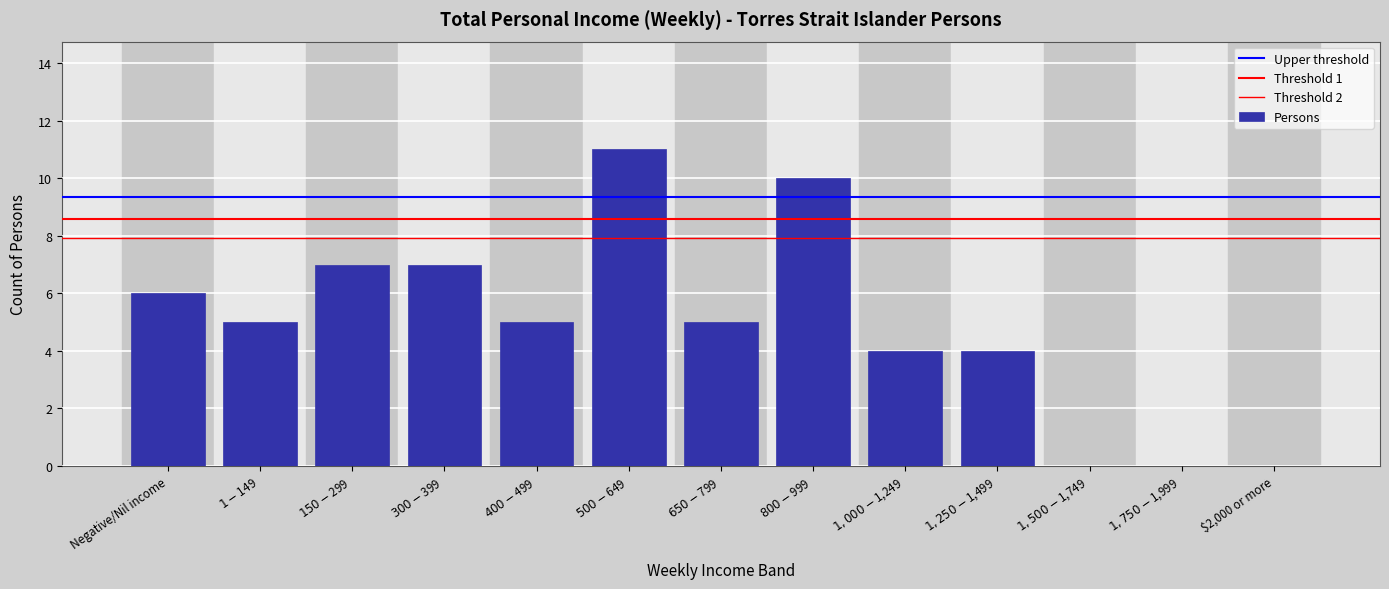

Are the bars horizontal?

No